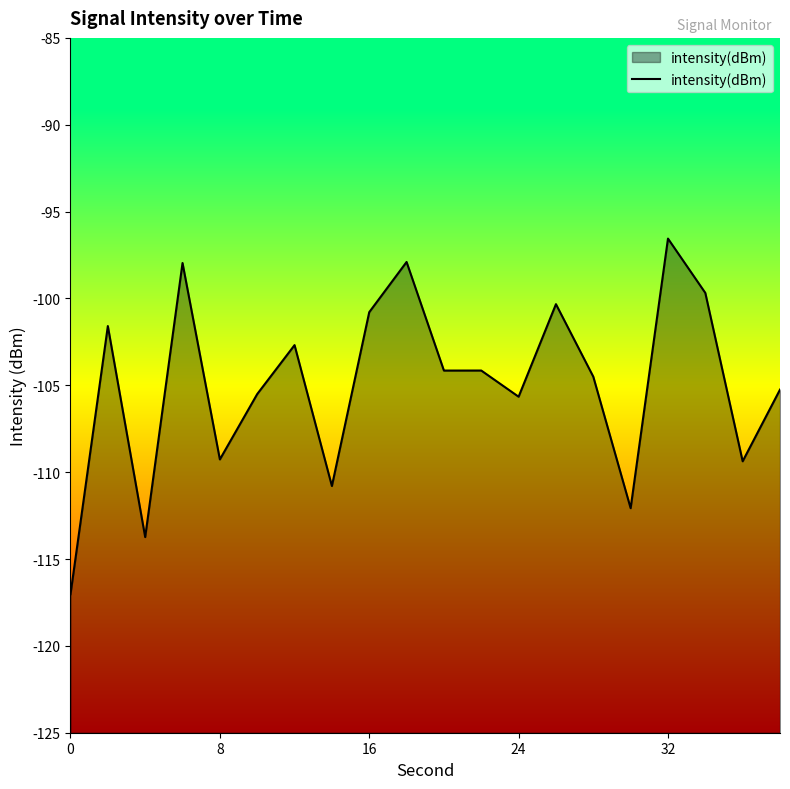

What is the average value?

-104.9